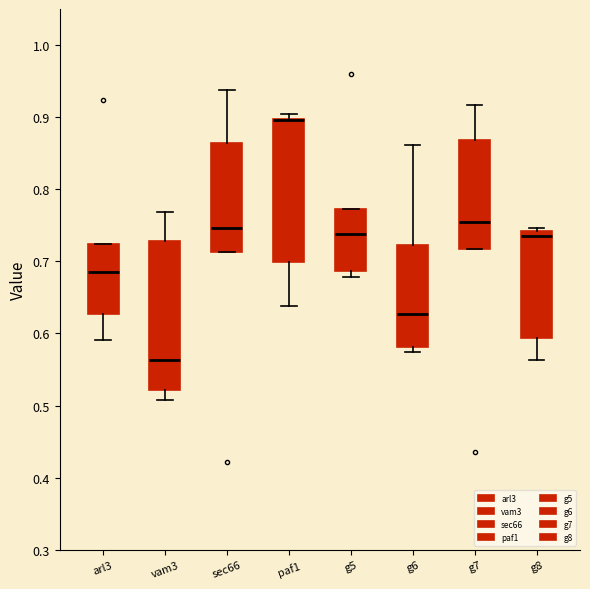

Reading left to right, transcribe this box plot: for each box, give where its median line is, the range the box spans, and where its two whiskers end, as read against the y-axis. The values are not printed on the chart, so give them approximately, as read against the axis.

arl3: median 0.69, box 0.63 to 0.72, whiskers 0.59 to 0.72
vam3: median 0.56, box 0.52 to 0.73, whiskers 0.51 to 0.77
sec66: median 0.75, box 0.71 to 0.86, whiskers 0.71 to 0.94
paf1: median 0.90 (drawn on the box's upper edge), box 0.70 to 0.90, whiskers 0.64 to 0.90 (just above the box's upper edge)
g5: median 0.74, box 0.69 to 0.77, whiskers 0.68 to 0.77
g6: median 0.63, box 0.58 to 0.72, whiskers 0.57 to 0.86
g7: median 0.75, box 0.72 to 0.87, whiskers 0.72 to 0.92
g8: median 0.73, box 0.59 to 0.74, whiskers 0.56 to 0.75